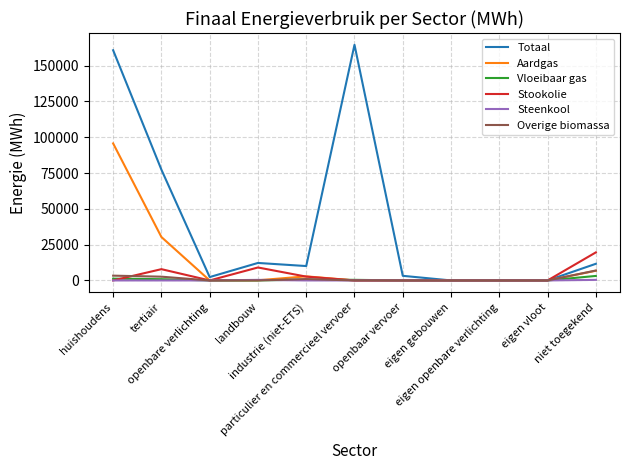

What is the maximum value for Vloeibaar gas?

3145.3